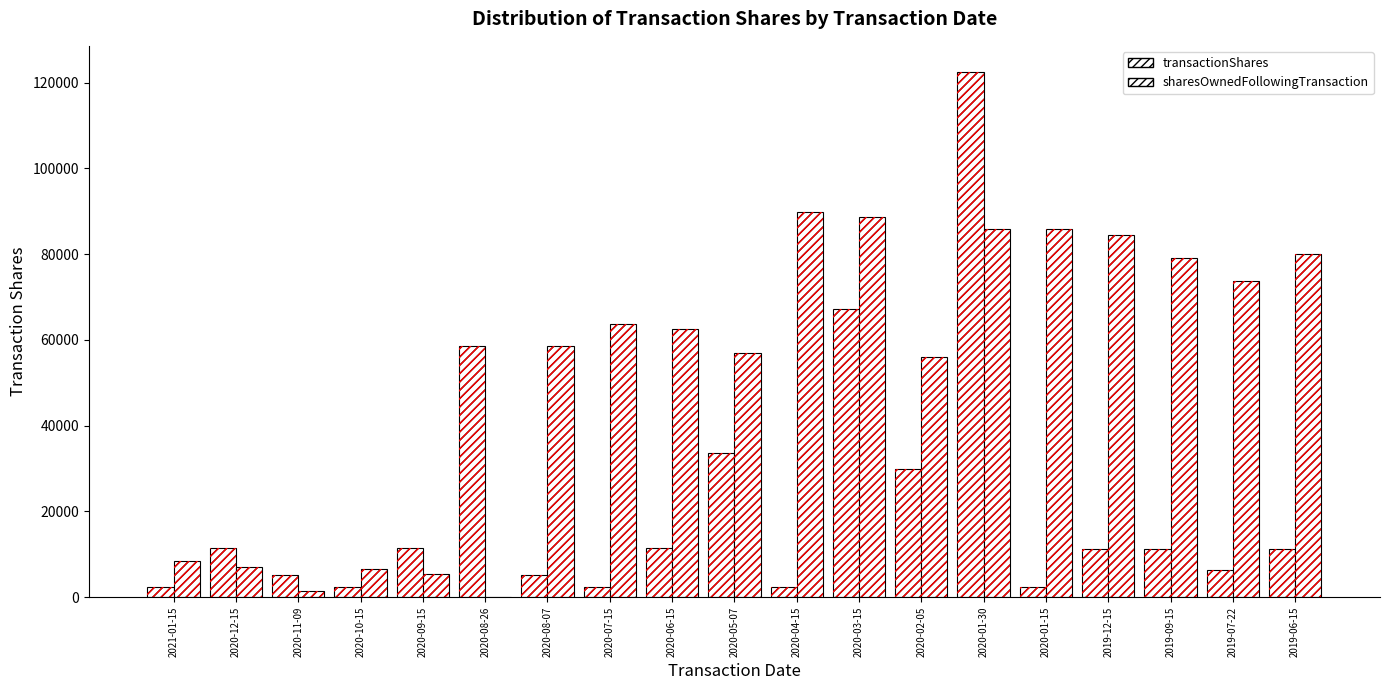

What are all the series names shown in the legend?

transactionShares, sharesOwnedFollowingTransaction